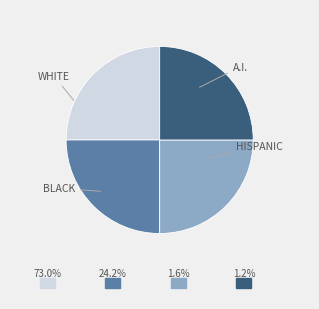

Is there any slice that represents more than half of the pie?

No